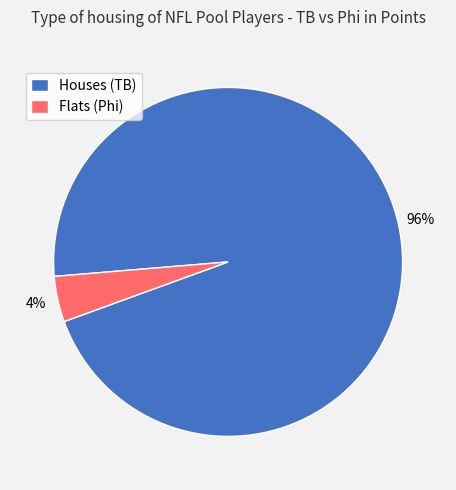

Is the sum of Houses (TB) and Flats (Phi) greater than half?

Yes